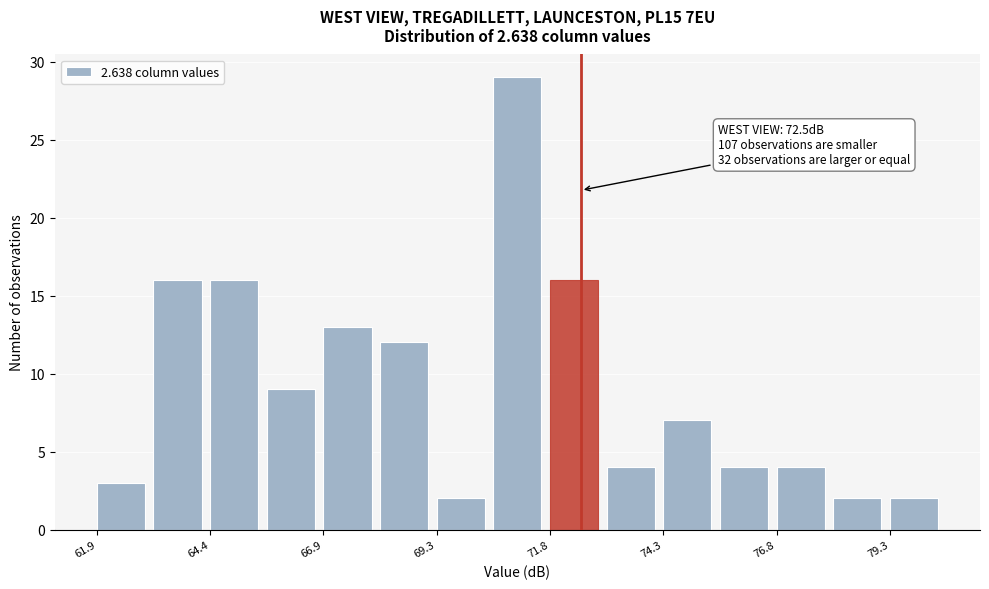

Around what value on the x-axis is the tallest bar? Give the approximate position of its centre, as read against the axis.

71.0